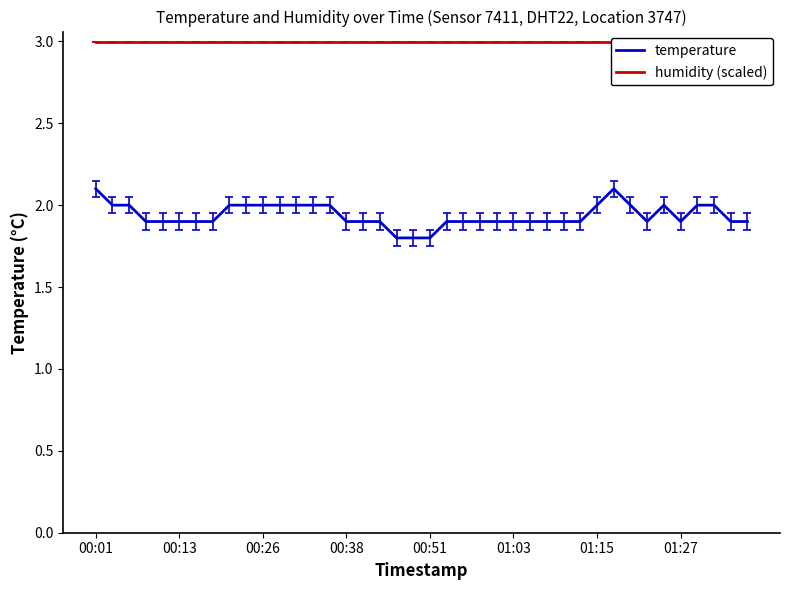

The value of temperature at 01:03 is 1.9. True or false?

True